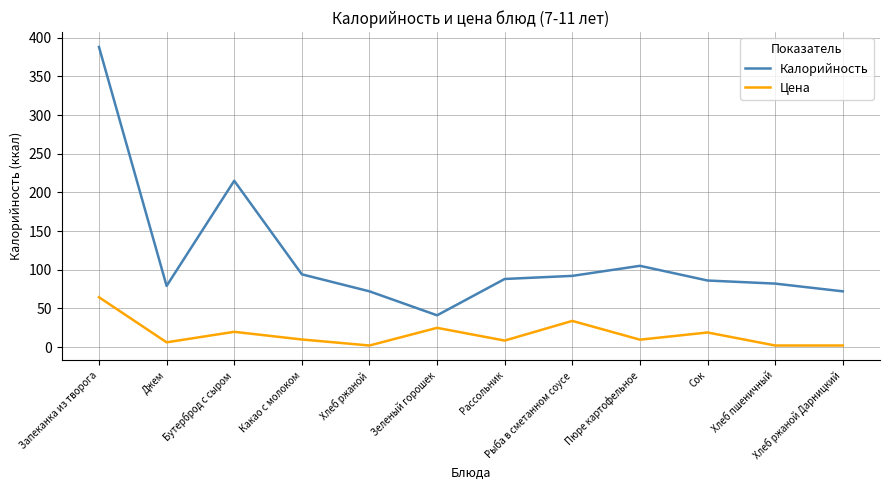

At which category is the sum across all series the highest?

Запеканка из творога